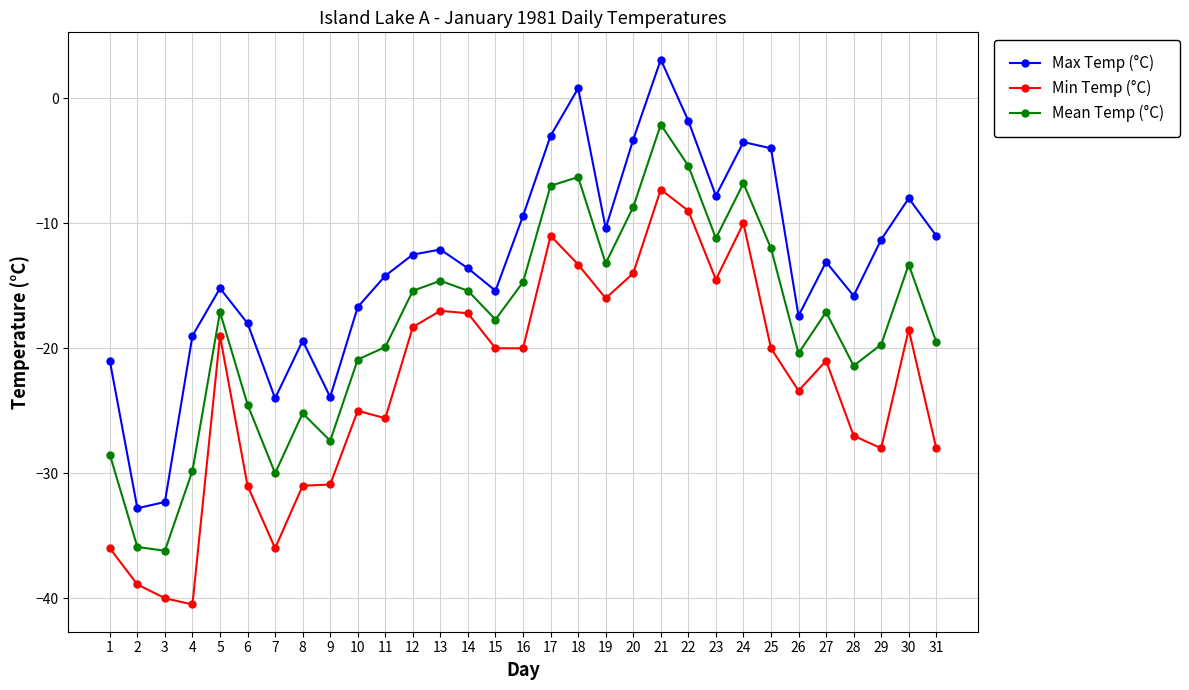

True or false: Min Temp (°C) and Mean Temp (°C) intersect in this chart.

False